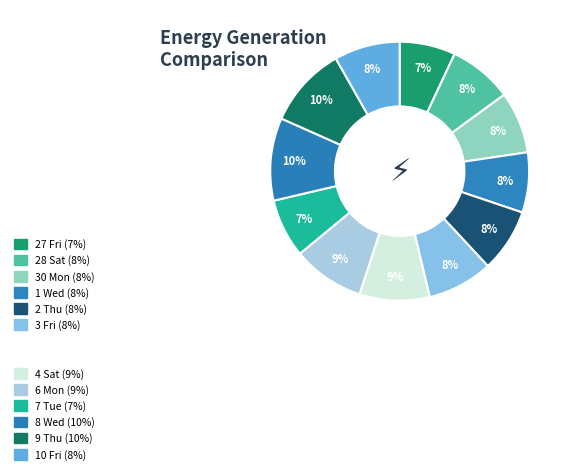

Rank the categories by value from highest to lowest.

8 Wed, 9 Thu, 6 Mon, 4 Sat, 10 Fri, 3 Fri, 28 Sat, 2 Thu, 30 Mon, 1 Wed, 7 Tue, 27 Fri